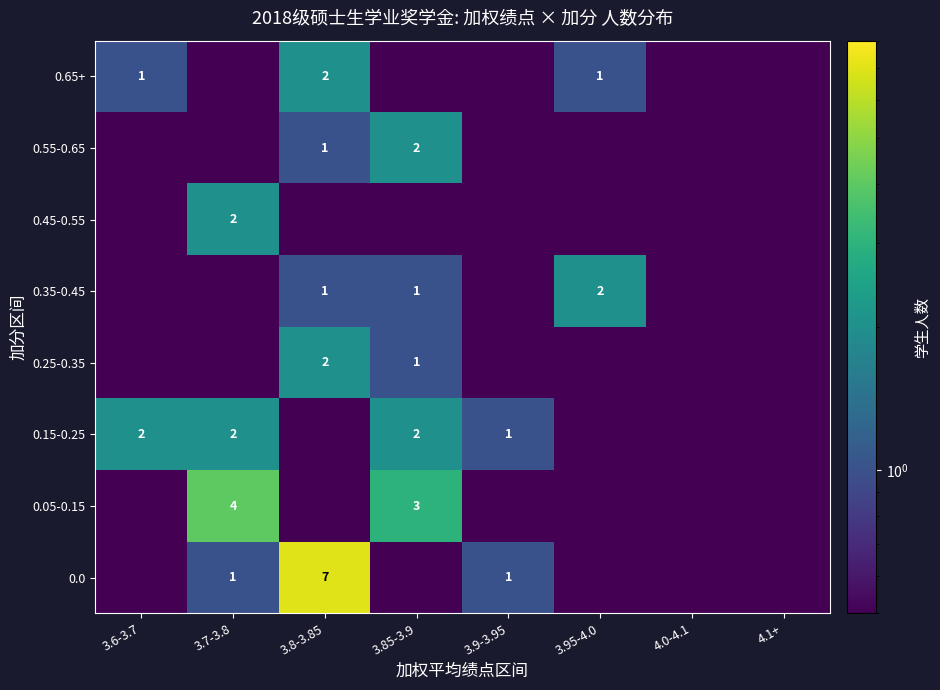

Is it true that 0.35-0.45 equals 0.3 at 3.8-3.85?

False